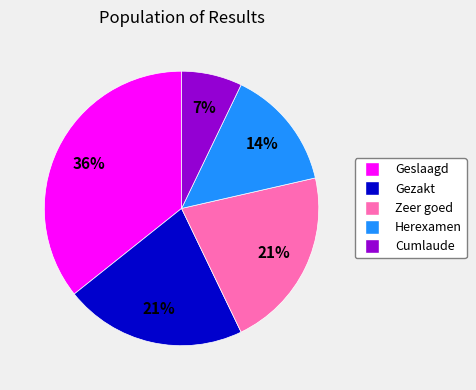

True or false: Herexamen accounts for 14% of the total.

True